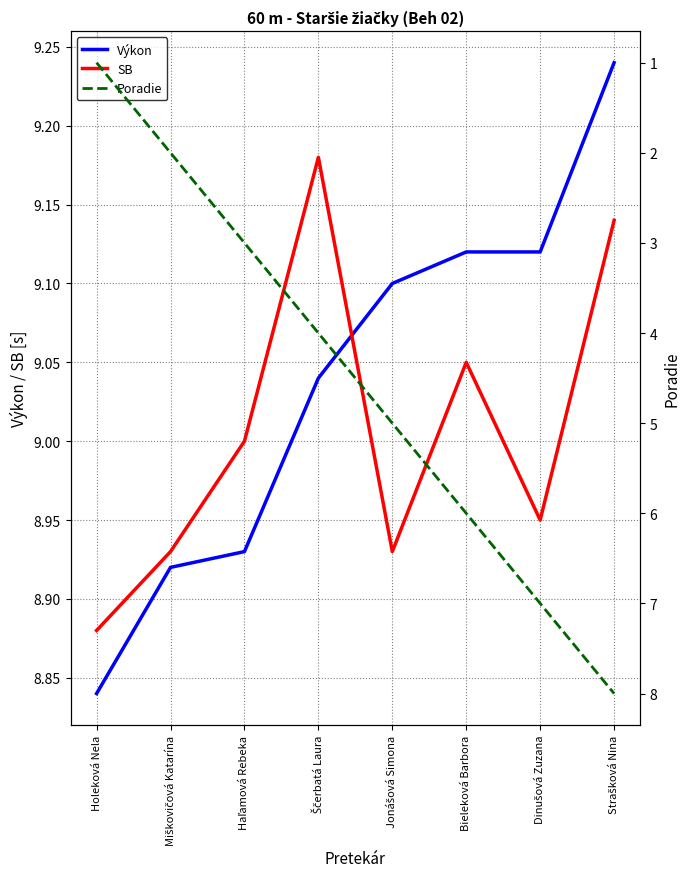

Is it true that SB equals 9.2 at Ščerbatá Laura?

True